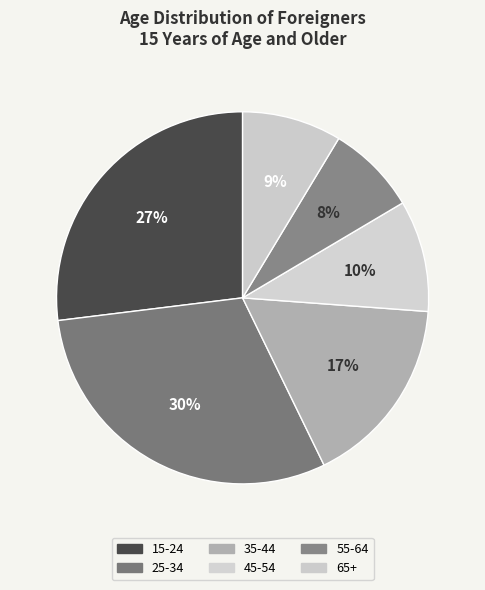

How many segments does this pie chart have?

6